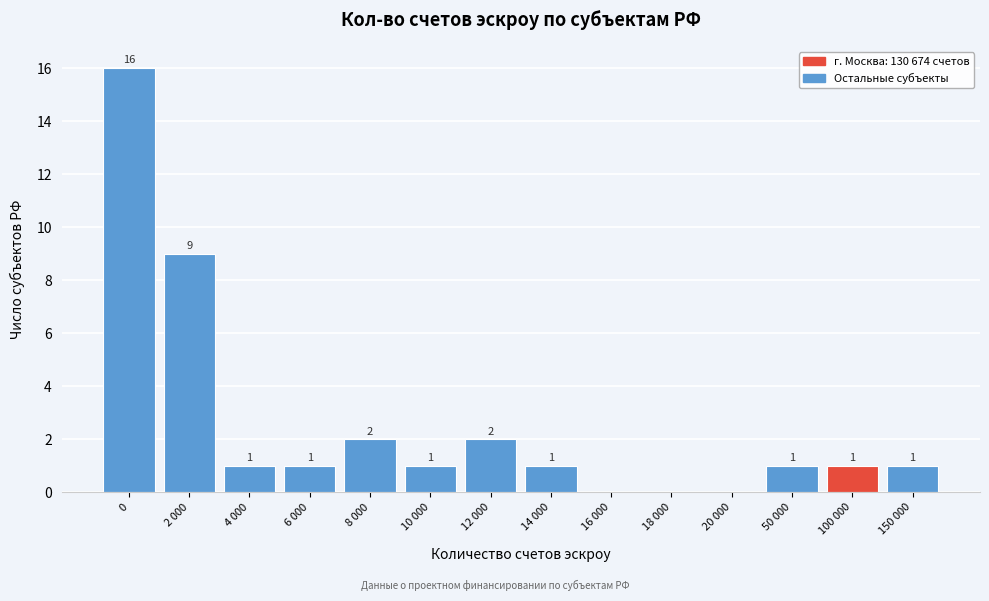

Reading left to right, what are all the values shown in this chart?

0=16	2 000=9	4 000=1	6 000=1	8 000=2	10 000=1	12 000=2	14 000=1	16 000=0	18 000=0	20 000=0	50 000=1	100 000=1	150 000=1